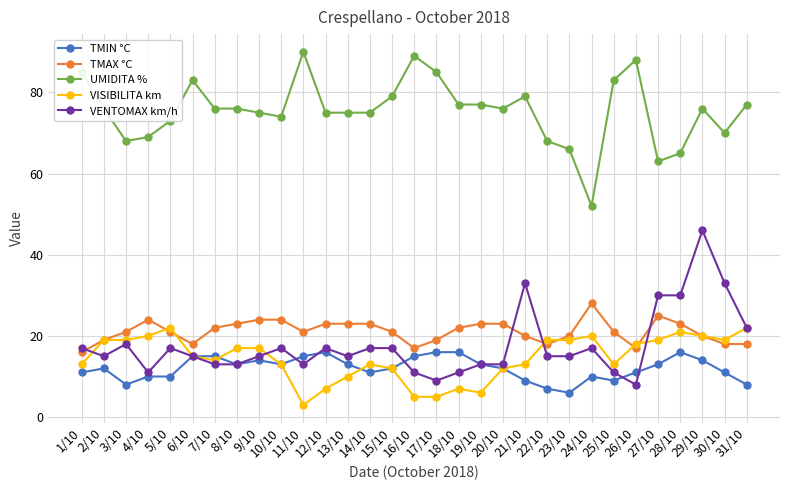

Rank the series at 28/10 from highest to lowest value.

UMIDITA %, VENTOMAX km/h, TMAX °C, VISIBILITA km, TMIN °C